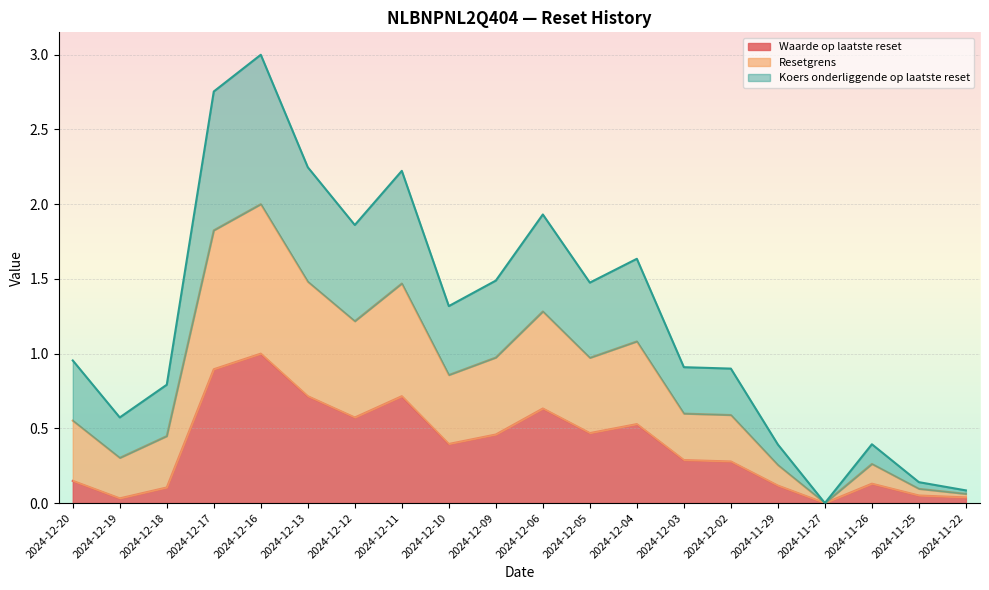

True or false: Koers onderliggende op laatste reset and Waarde op laatste reset intersect in this chart.

False